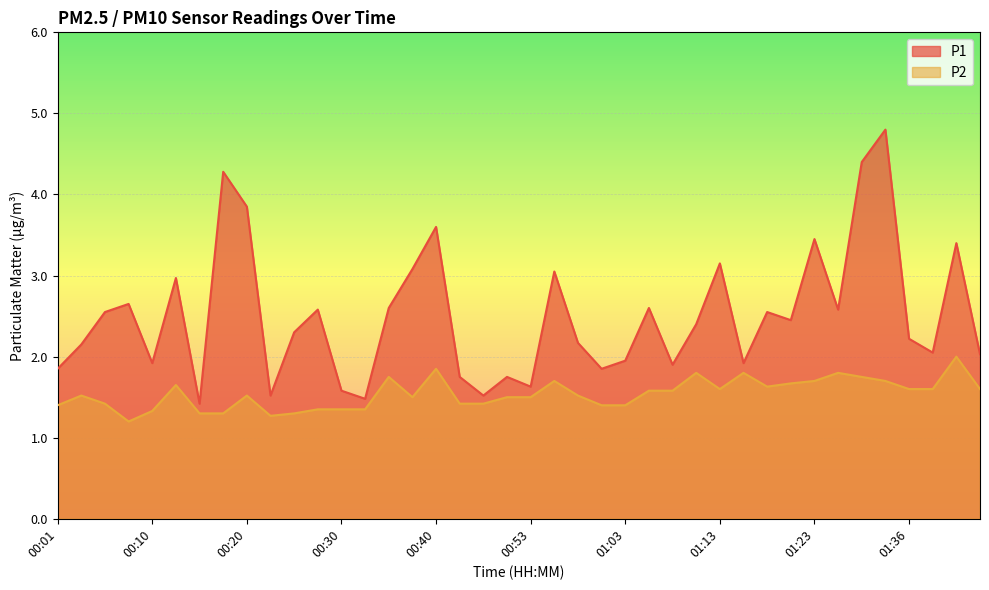

Does the chart display data point markers on the line(s)?

No